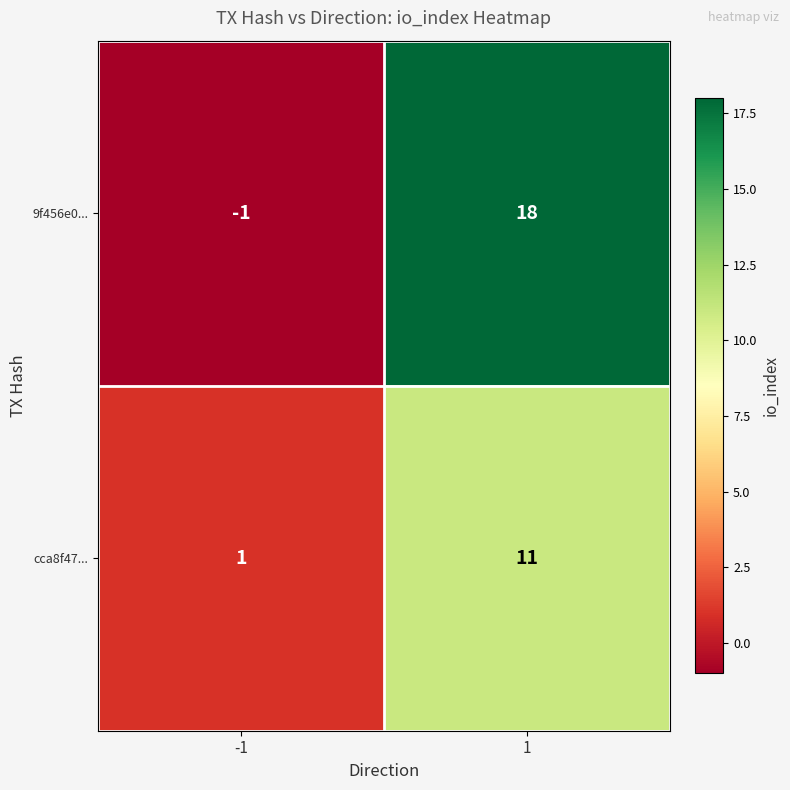

True or false: cca8f47... has a value of 2 at -1.

False